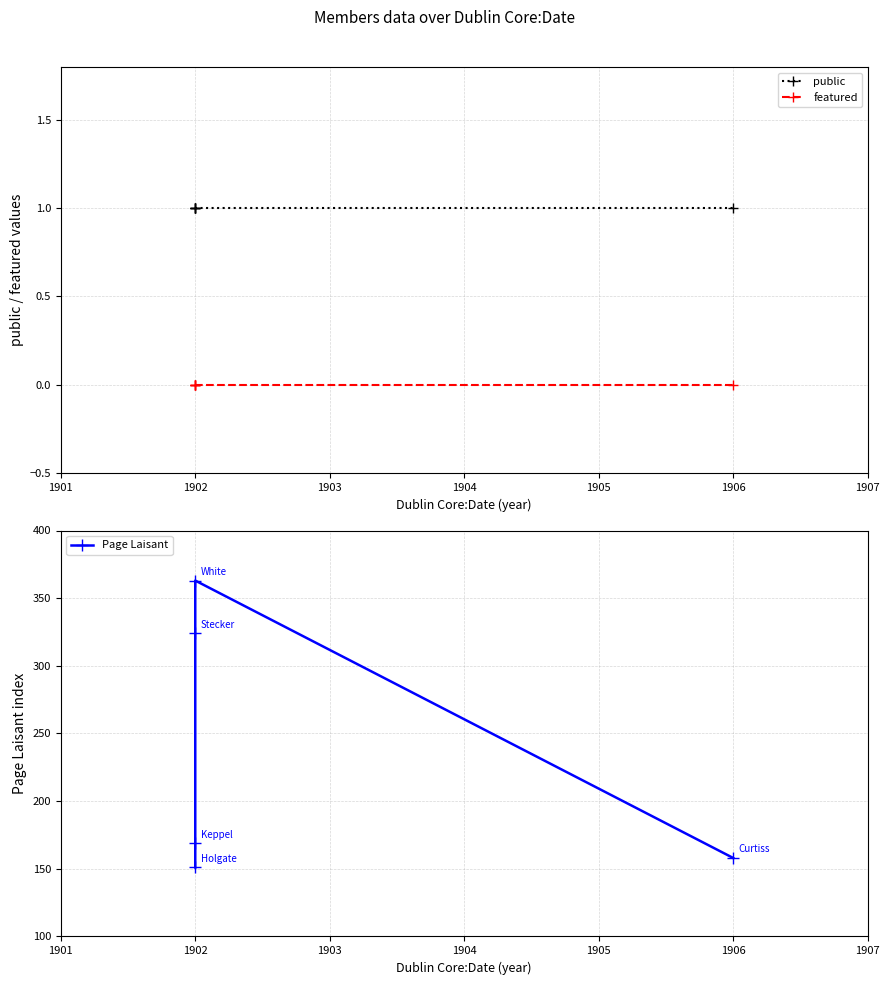

Reading left to right, list all the values displayed in this chart.

public: 1	1	1	1	1
featured: 0	0	0	0	0
Page Laisant: 151	169	324	363	158